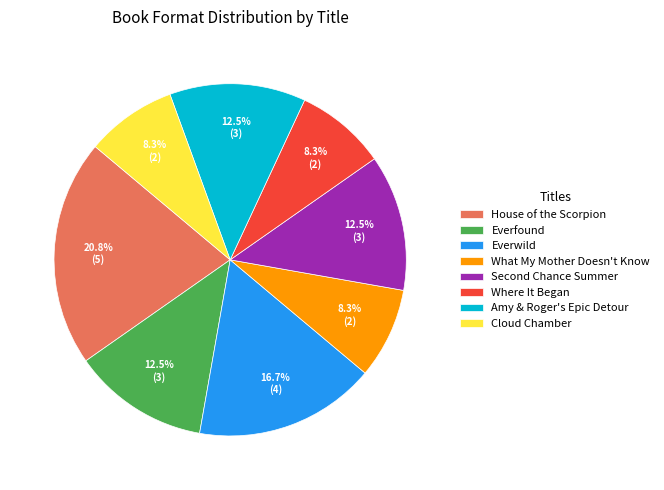

Which category has the biggest portion of the pie?

House of the Scorpion